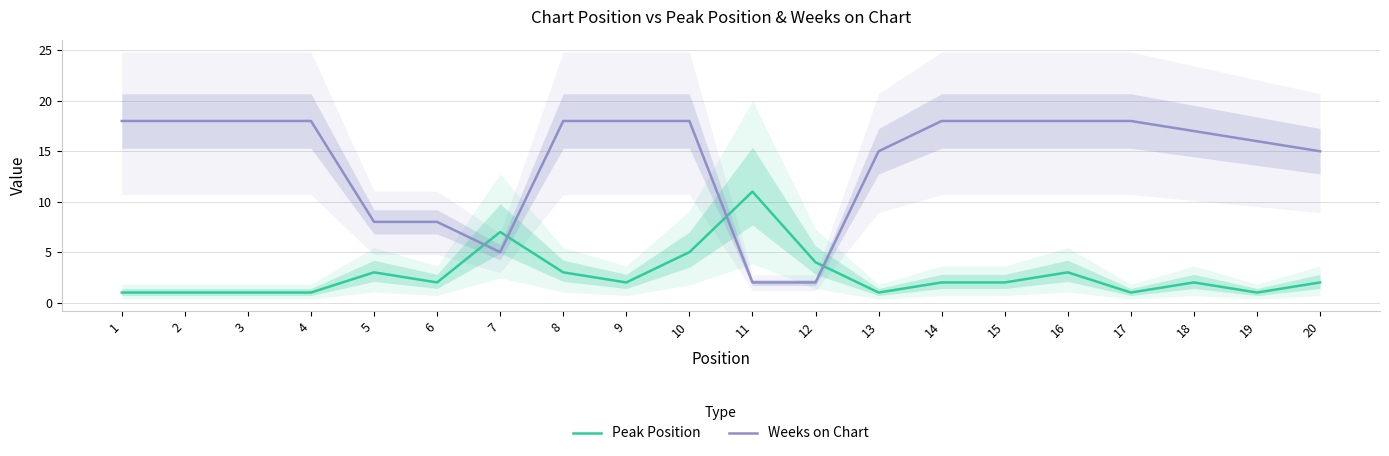

List the series in order of their peak value, highest first.

Weeks on Chart, Peak Position